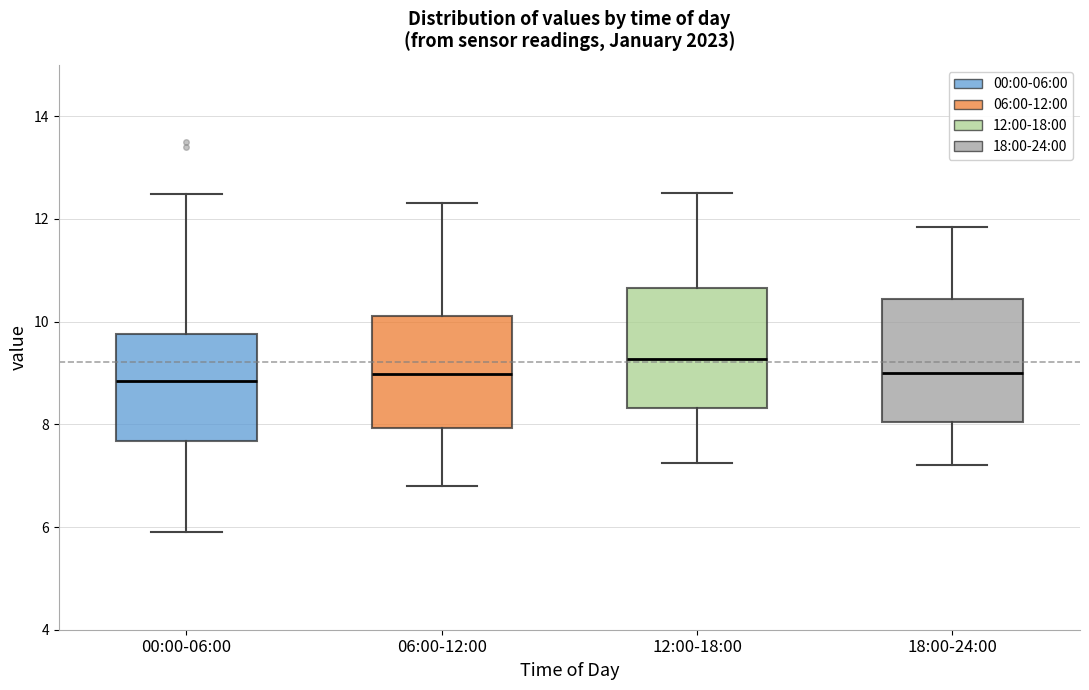

Where does the lower whisker of the box for 18:00-24:00 end on the y-axis? The values are not printed on the chart, so give them approximately, as read against the axis.

7.2